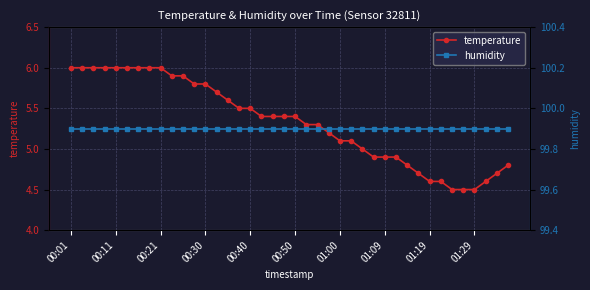

True or false: temperature has a value of 6.0 at 00:01.

True